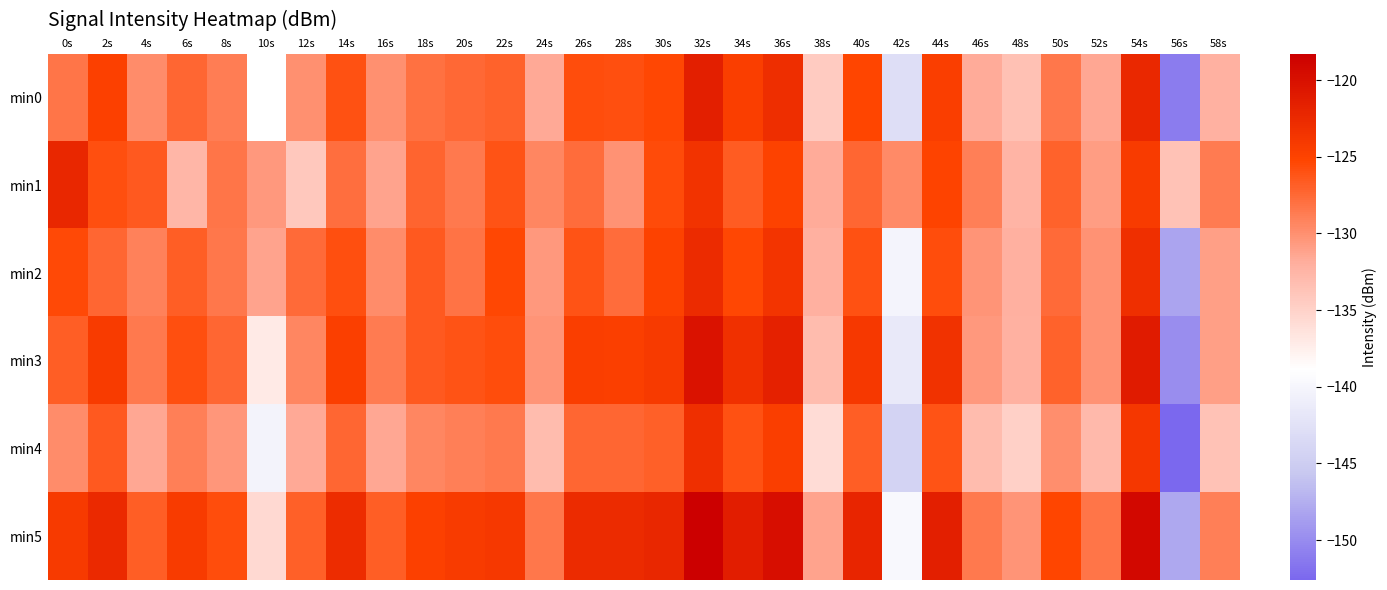

At which category does the chart reach its minimum across all series?

56s